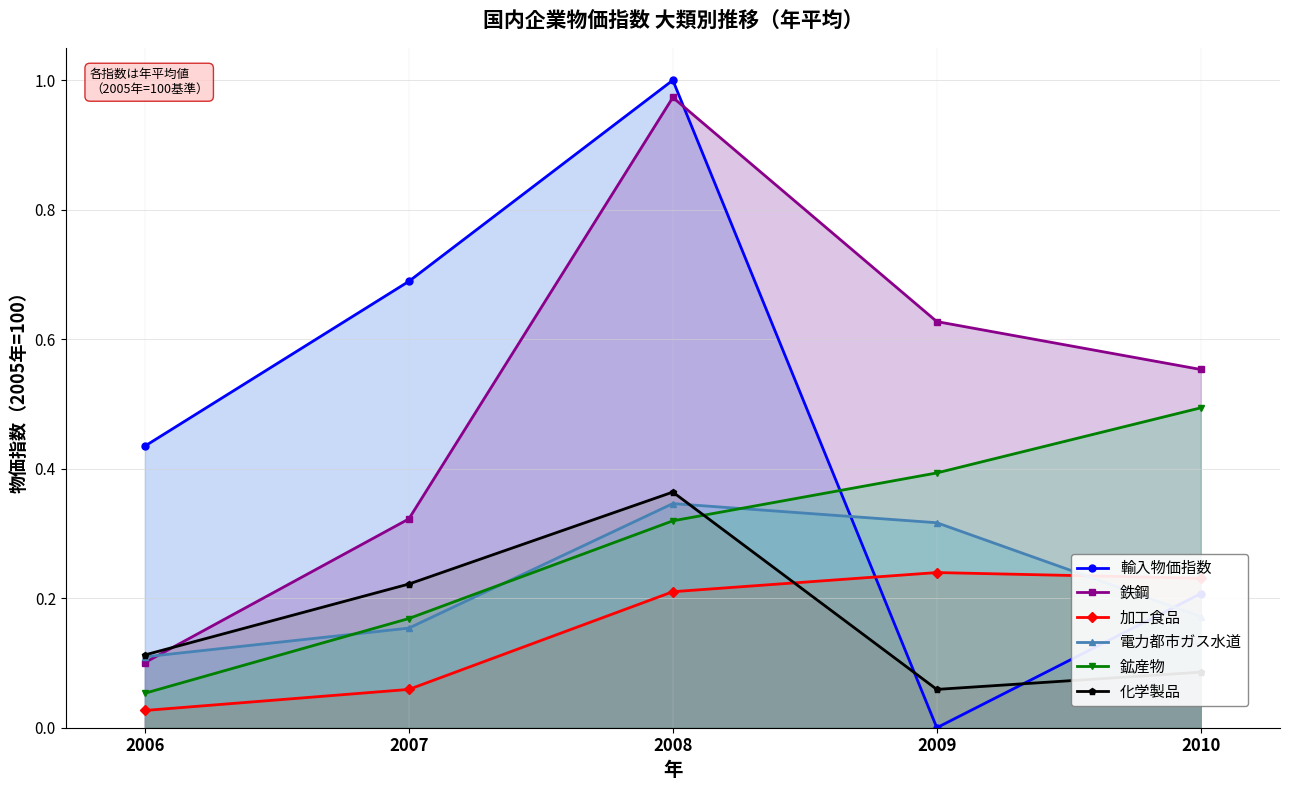

At 2007, list the series in order from smallest to largest.

加工食品, 電力都市ガス水道, 鉱産物, 化学製品, 鉄鋼, 輸入物価指数